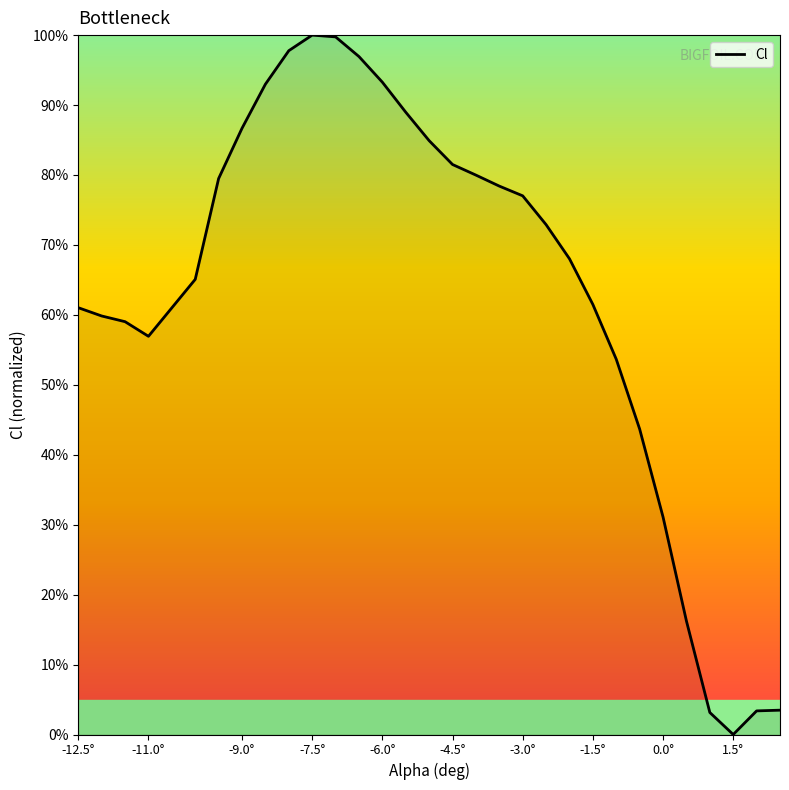

What is the difference between the maximum and minimum values?

100.0